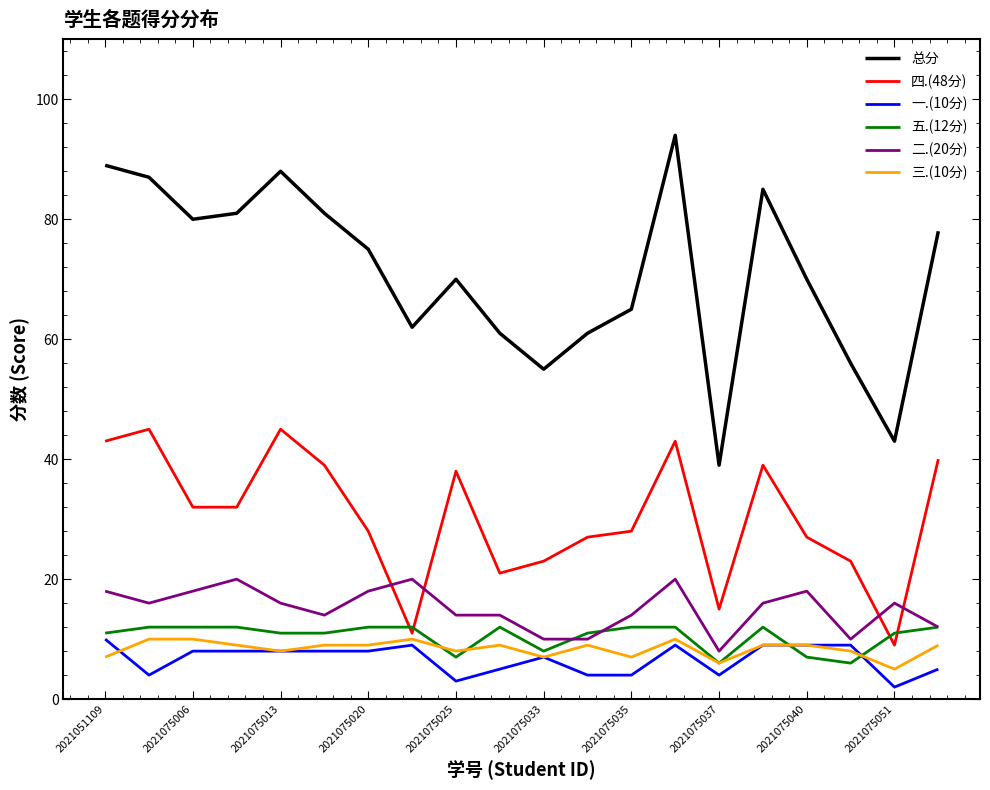

True or false: 总分 and 一.(10分) cross at least once.

False